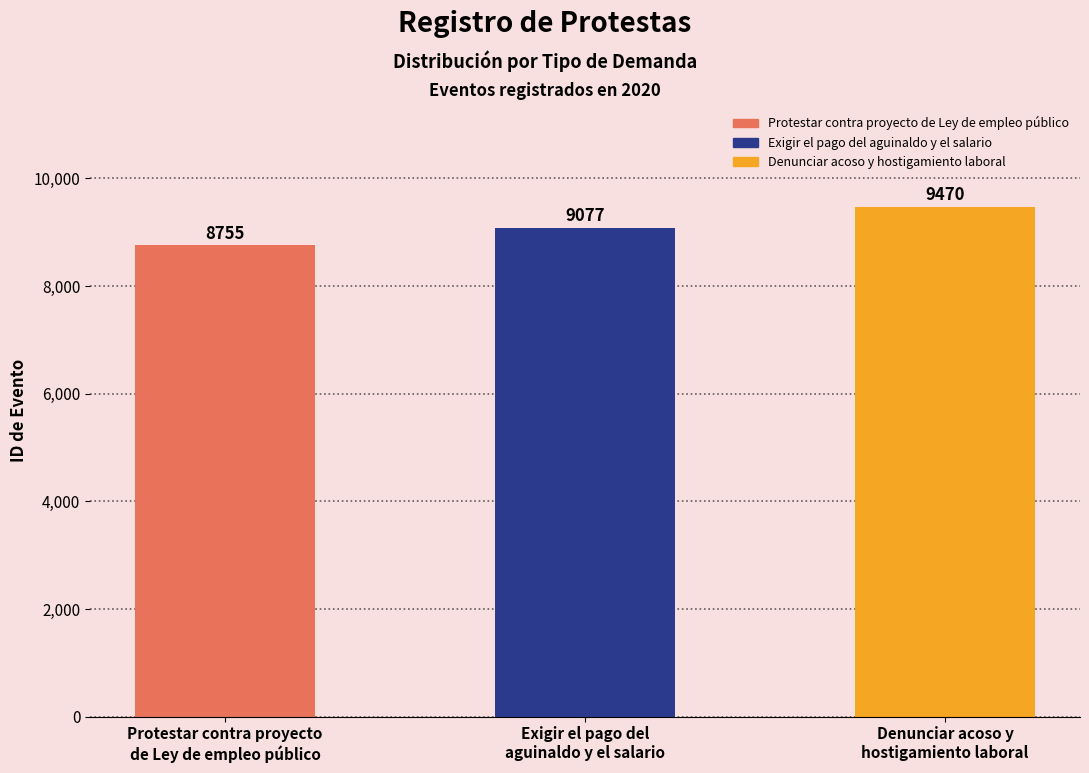

Reading right to left, list all the values displayed in this chart.

9470	9077	8755